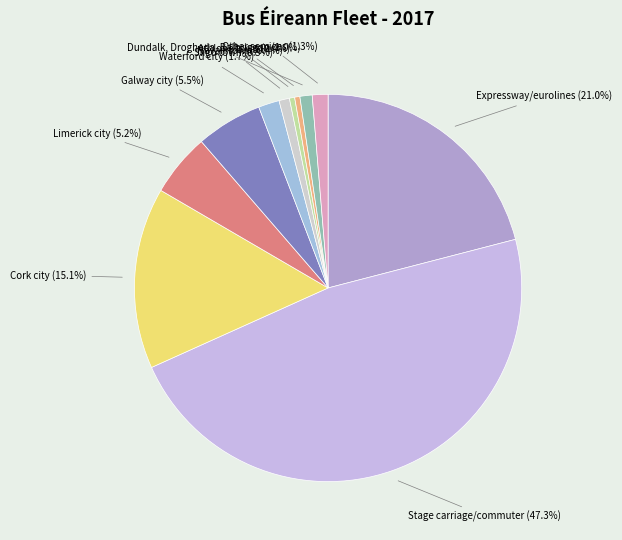

Which slice is the largest?

Stage carriage/commuter